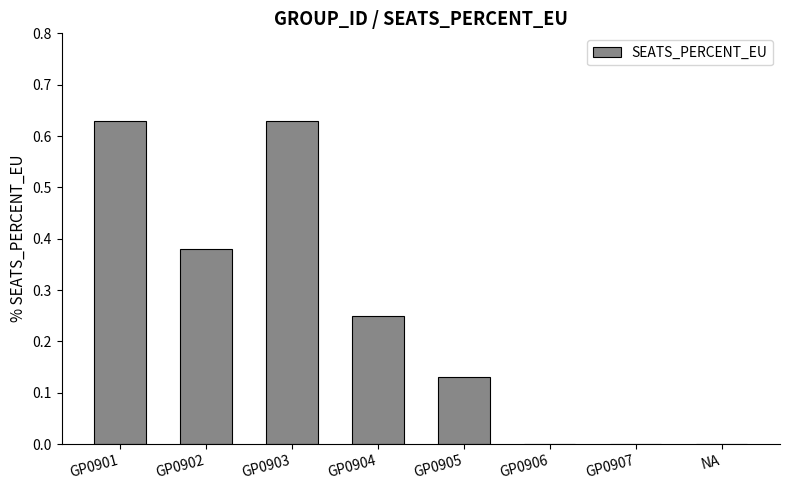

Is it true that the value at GP0902 is 0.5?

False